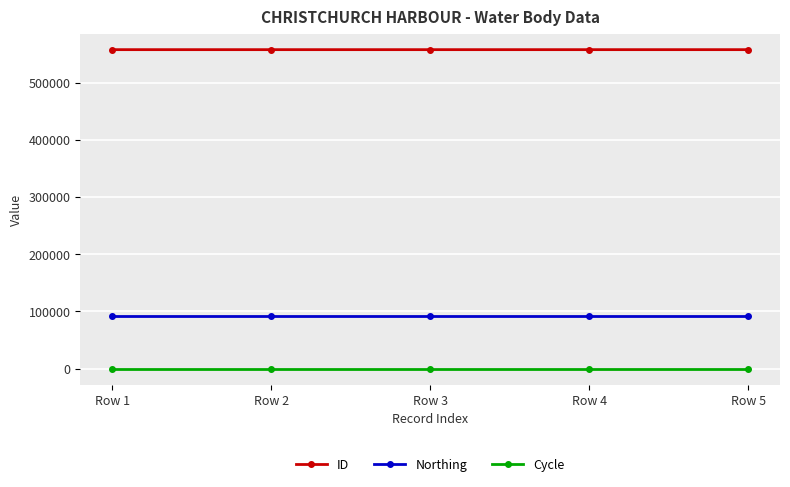

List the series in order of their peak value, lowest first.

Cycle, Northing, ID